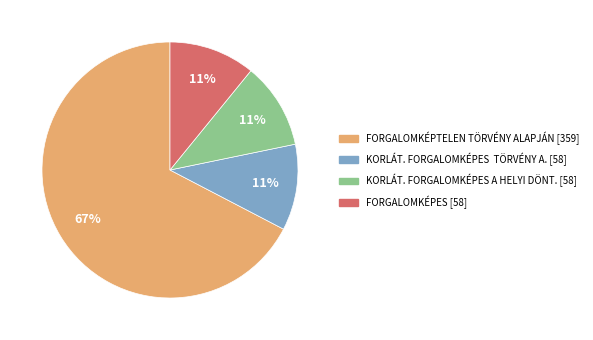

What percentage is the FORGALOMKÉPTELEN TÖRVÉNY ALAPJÁN slice, to the nearest percent?

67%